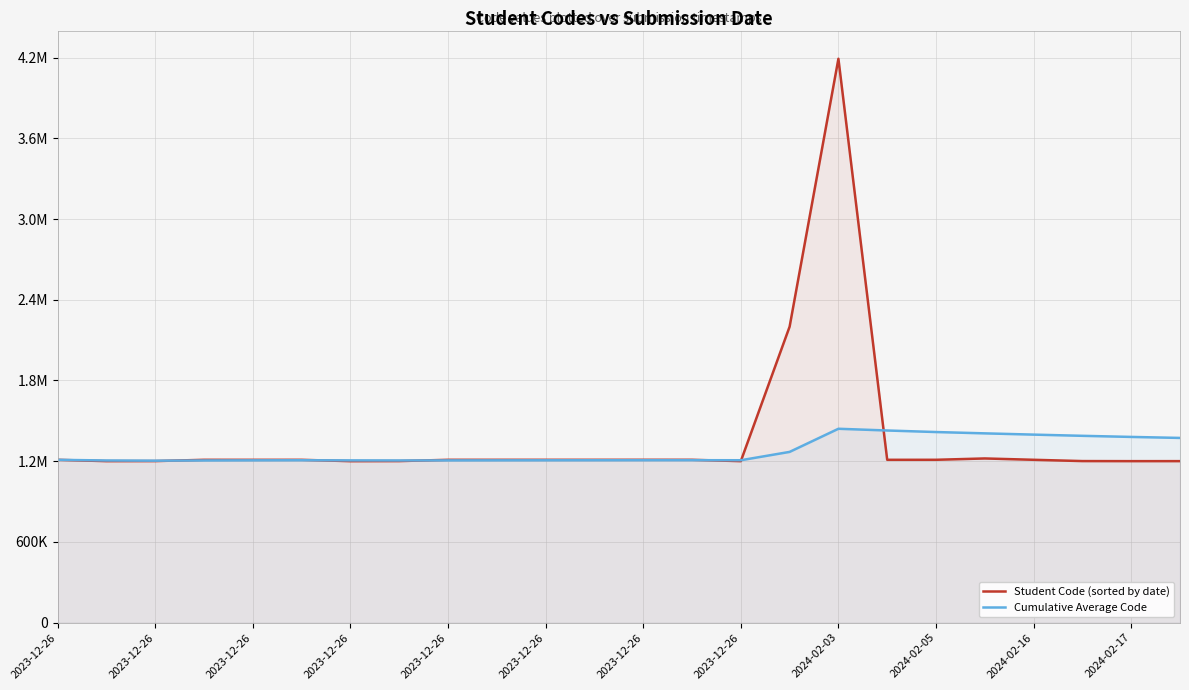

Where does the Cumulative Average Code series first go above 1207261?

2023-12-26